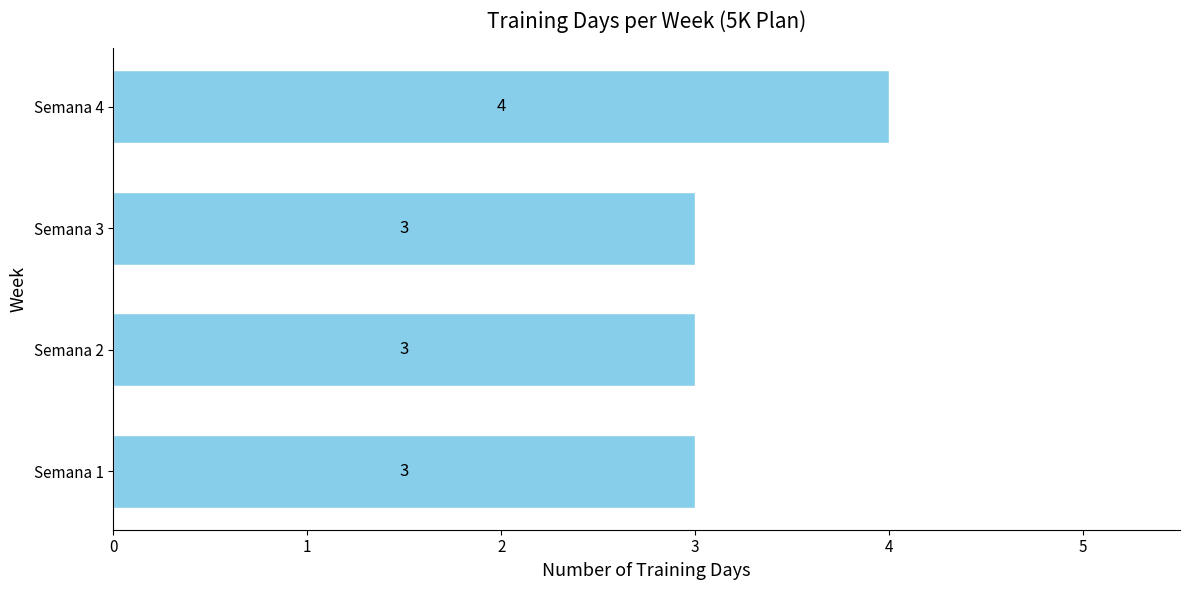

What is the approximate value at Semana 1?

3